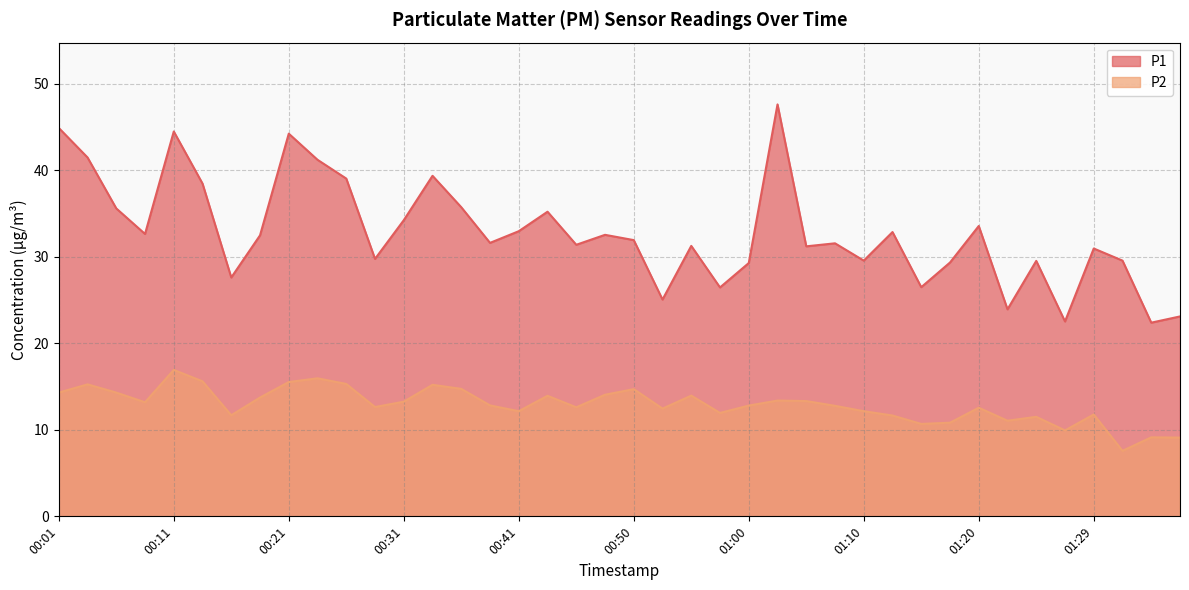

Count the number of data series in this chart.

2